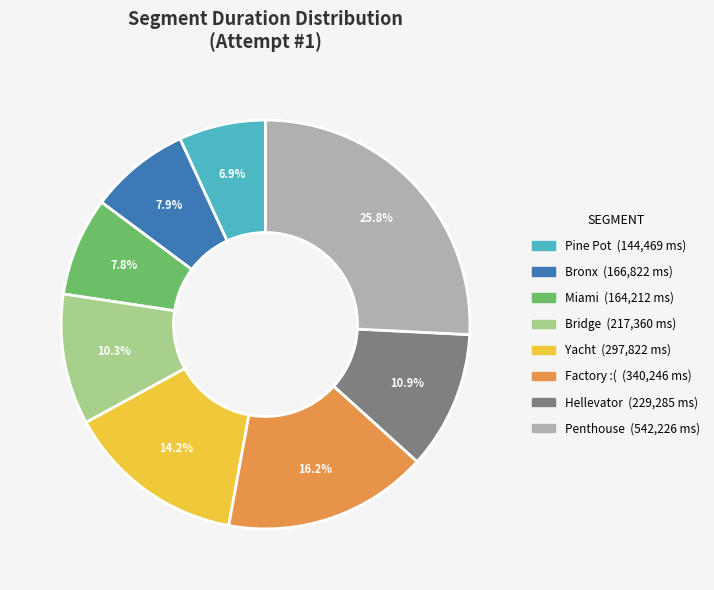

Does Hellevator account for over 50% of the chart?

No